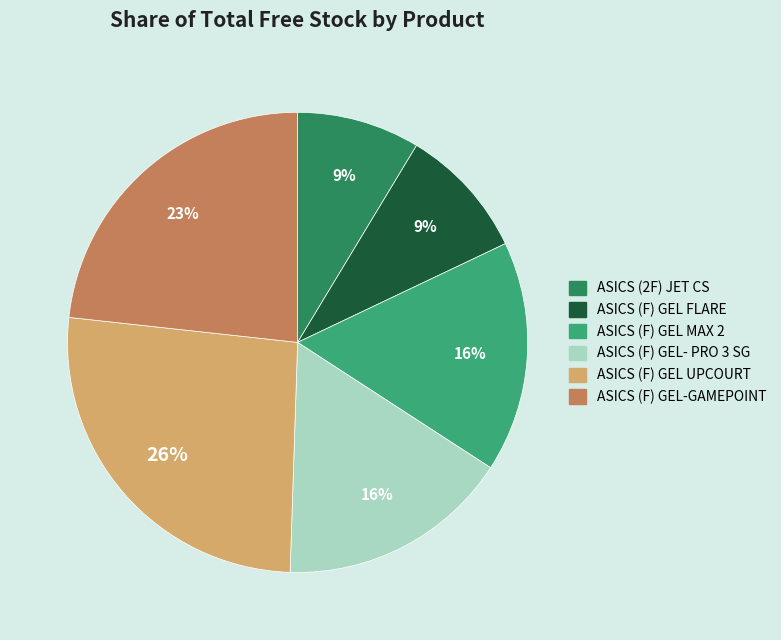

Which has a higher value, ASICS (F) GEL FLARE or ASICS (F) GEL MAX 2?

ASICS (F) GEL MAX 2